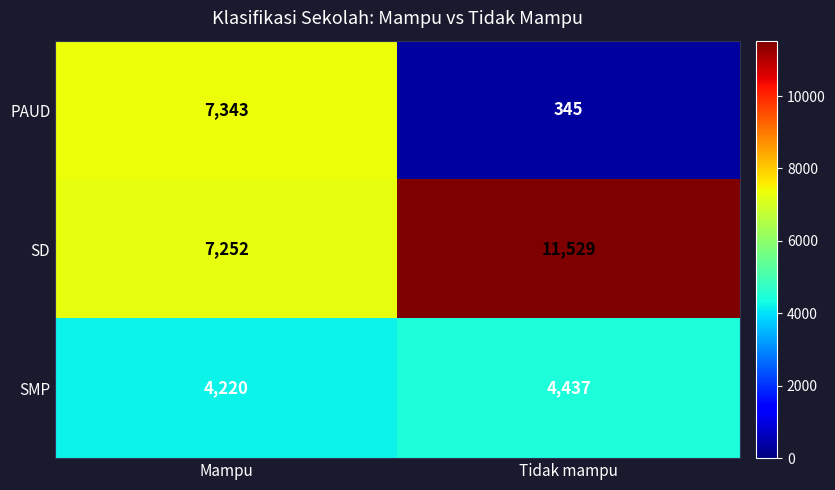

True or false: SMP has a value of 1716 at Tidak mampu.

False